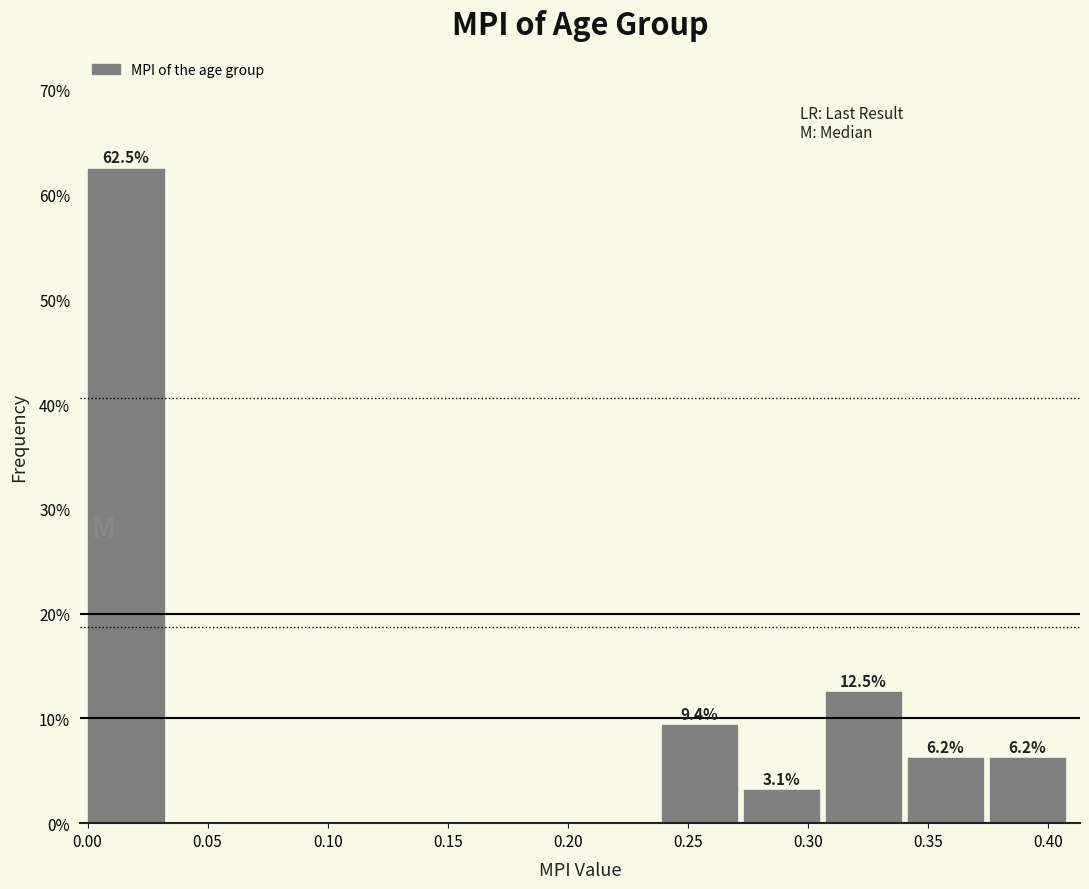

Over which range of the x-axis is the bar tallest?

0.000 to 0.035